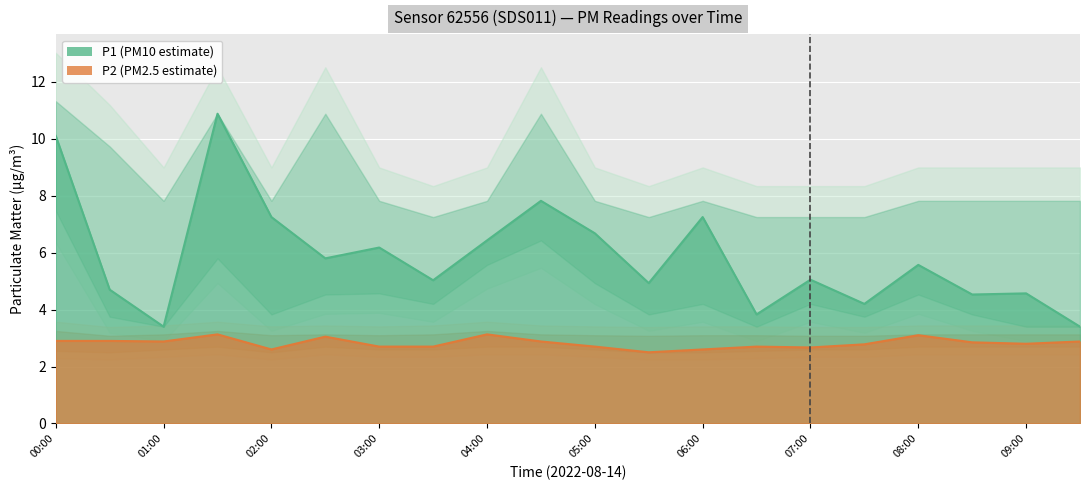

The value of P2 at 06:30 is 2.7. True or false?

True